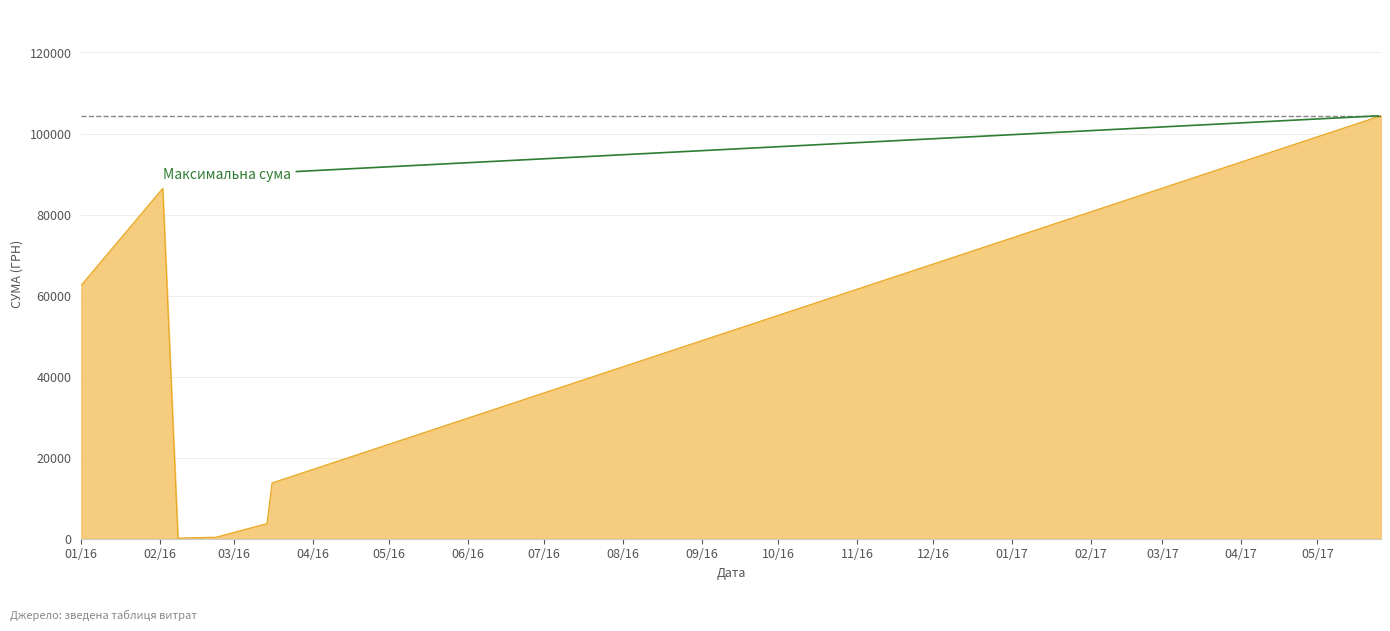

How many distinct data groups are displayed?

1